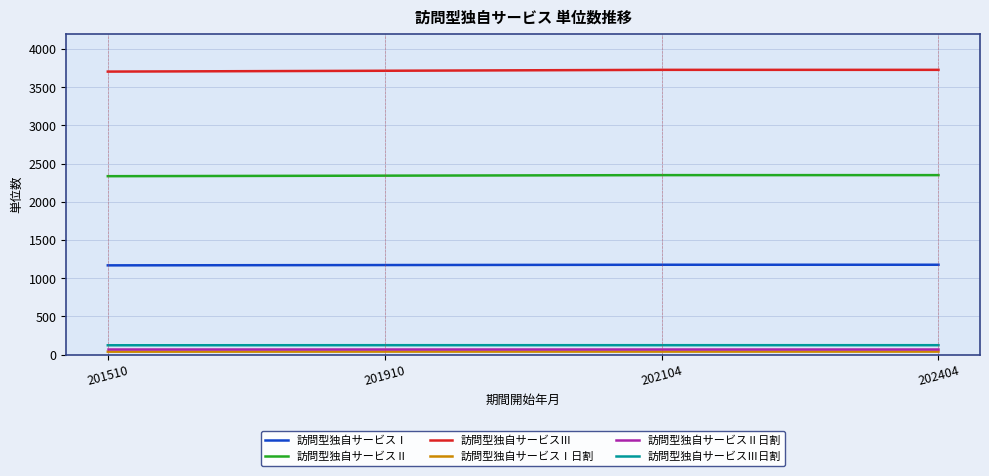

Does the chart display data point markers on the line(s)?

No